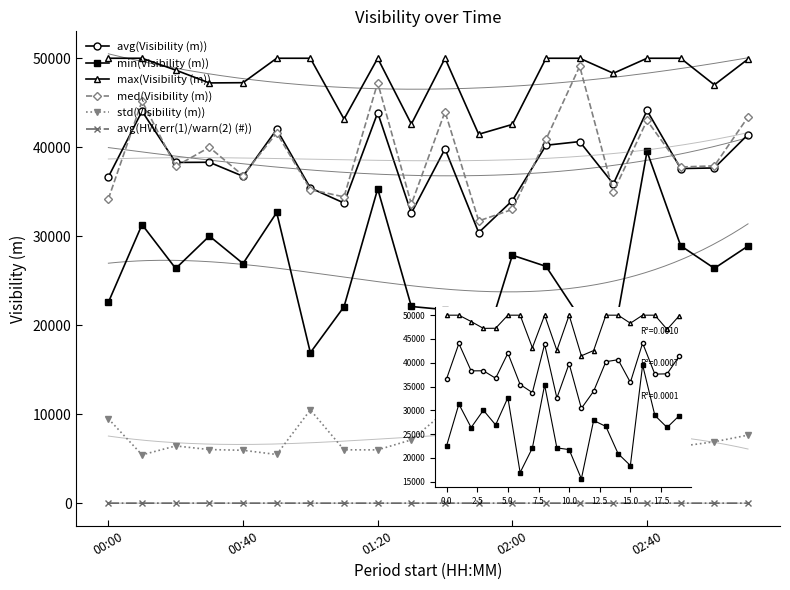

What is the sum of the max(Visibility (m)) values at 6 and 11?

91459